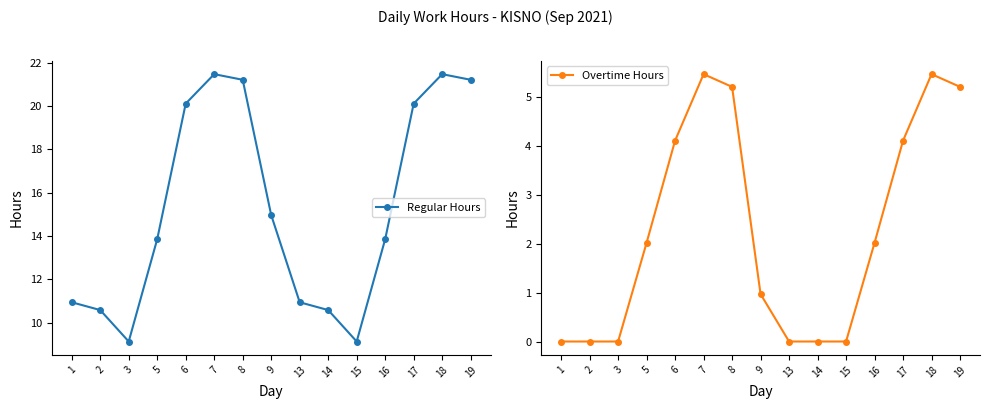

What is the value of the Overtime Hours point at the 4th from the left?

2.0